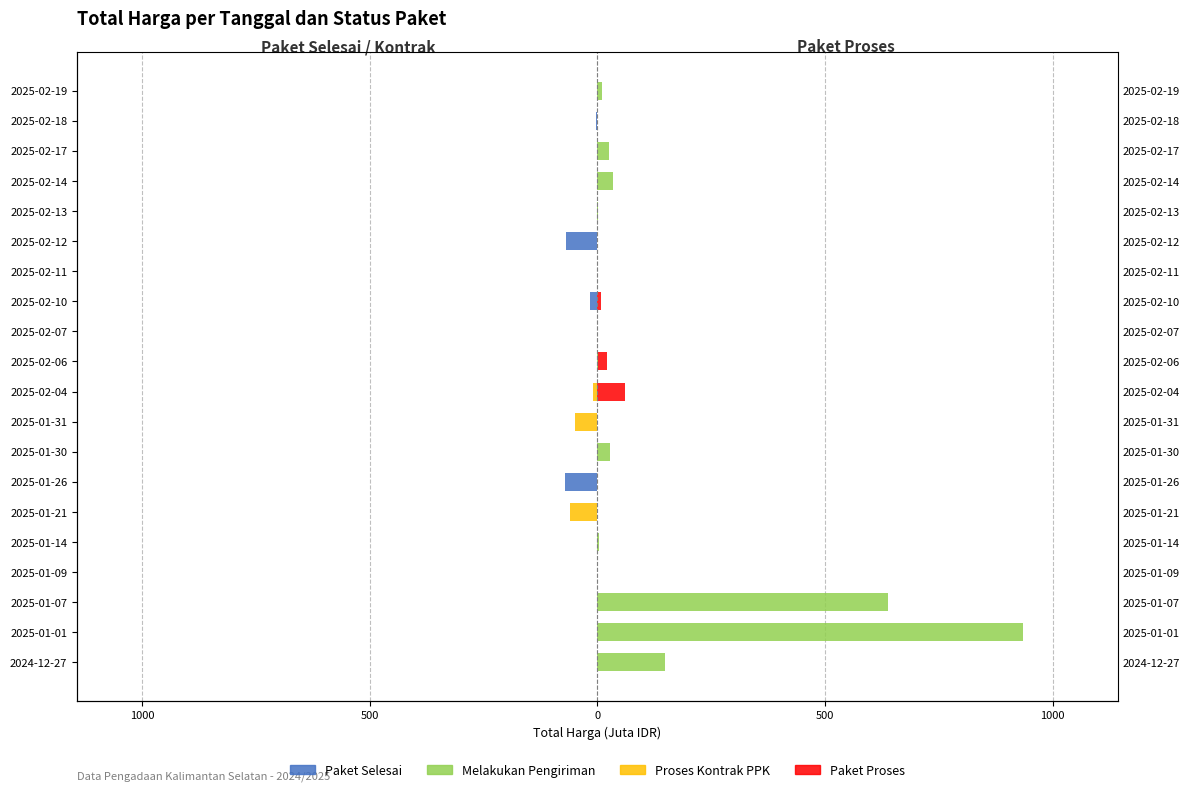

At how many categories does at least one series exceed 534?

2